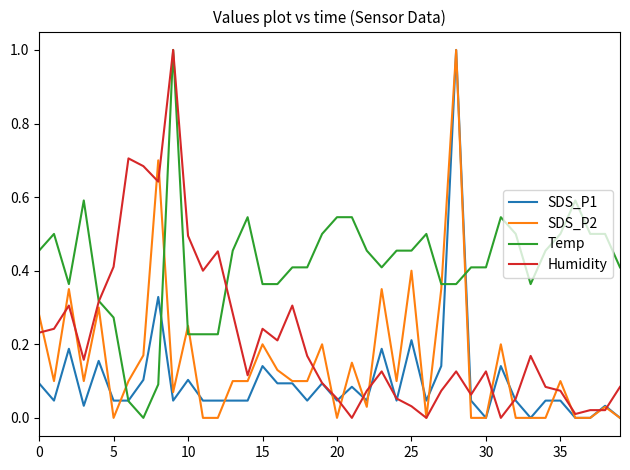

What is the maximum value for SDS_P1?

1.0